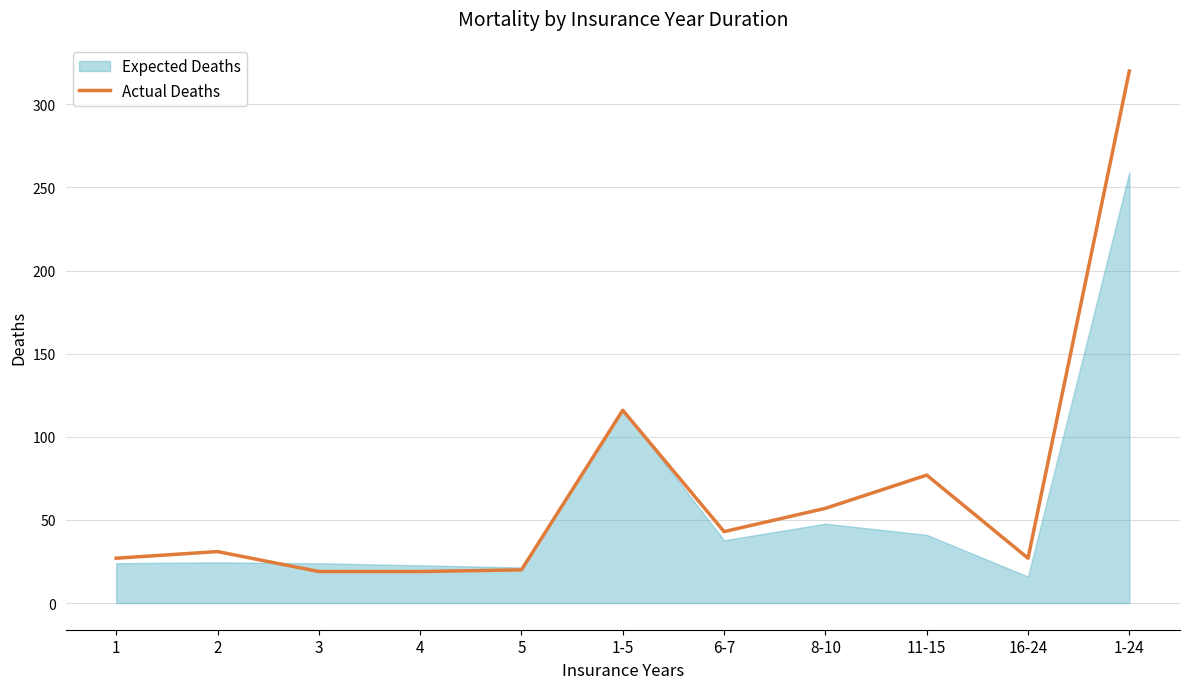

Does the chart have visible grid lines?

Yes